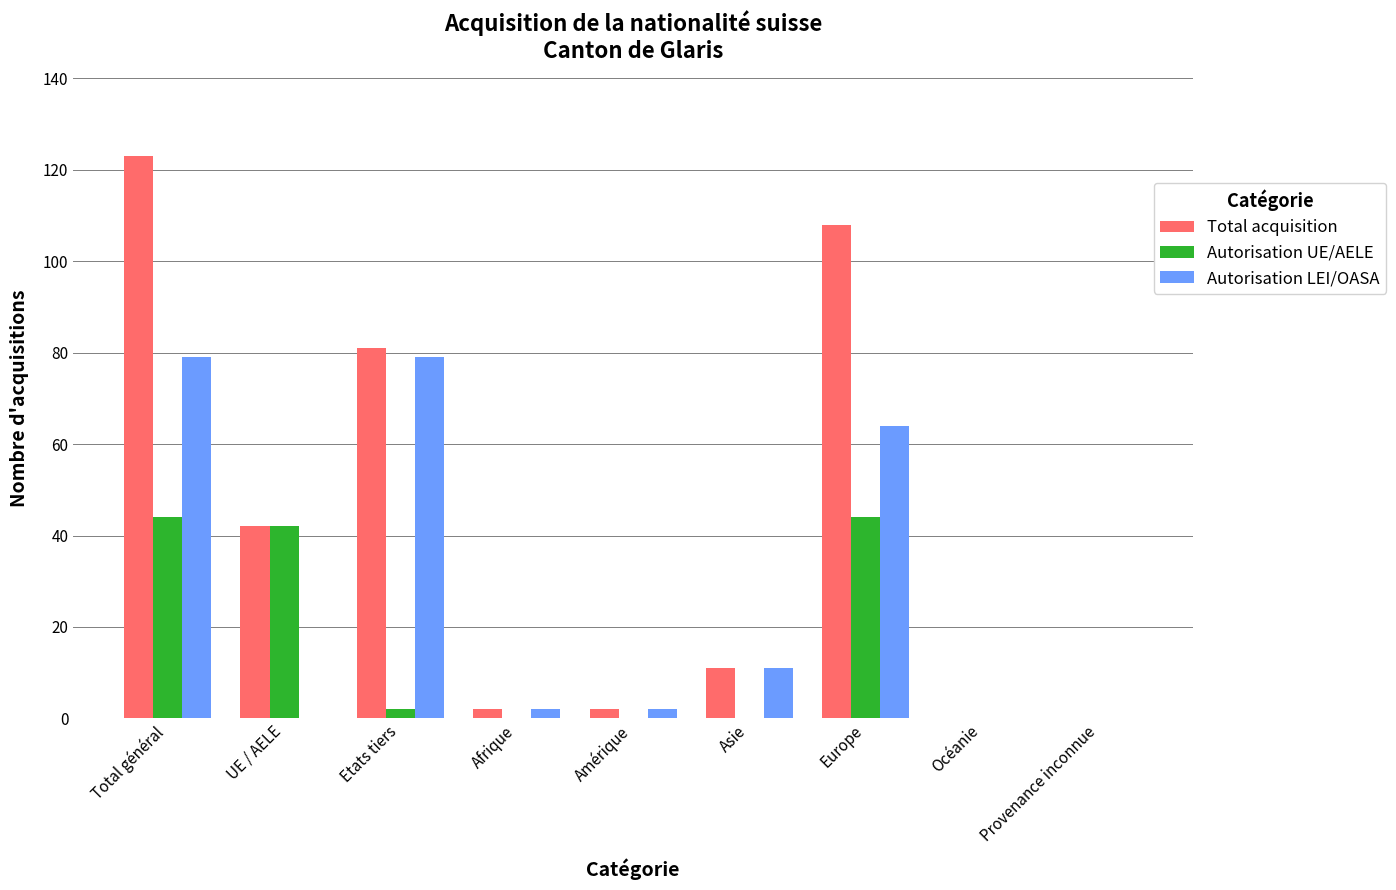

What is the sum of the Total acquisition values at Europe and Océanie?

108